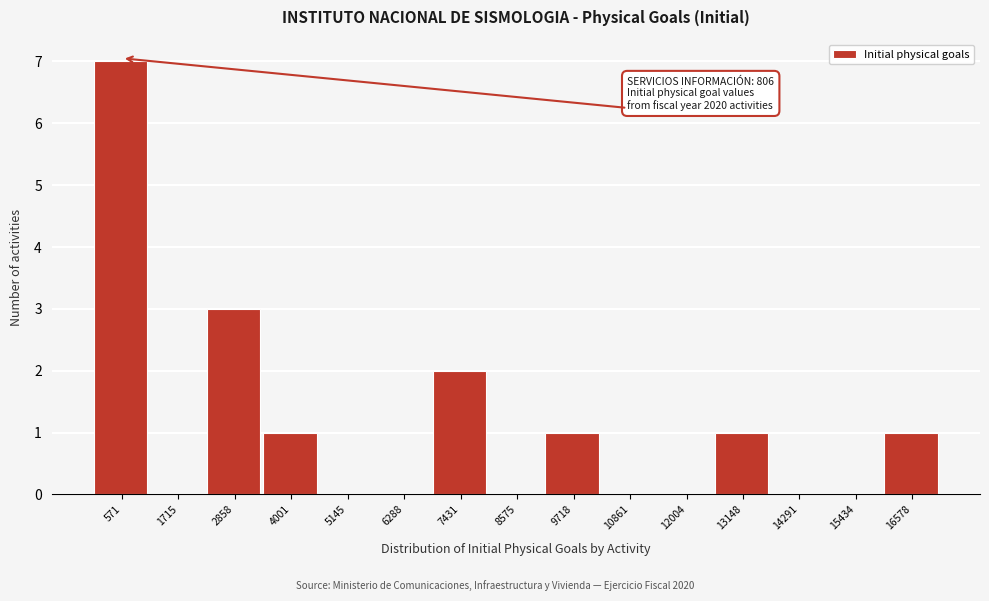

Over which range of the x-axis is the bar tallest?

0 to 1200